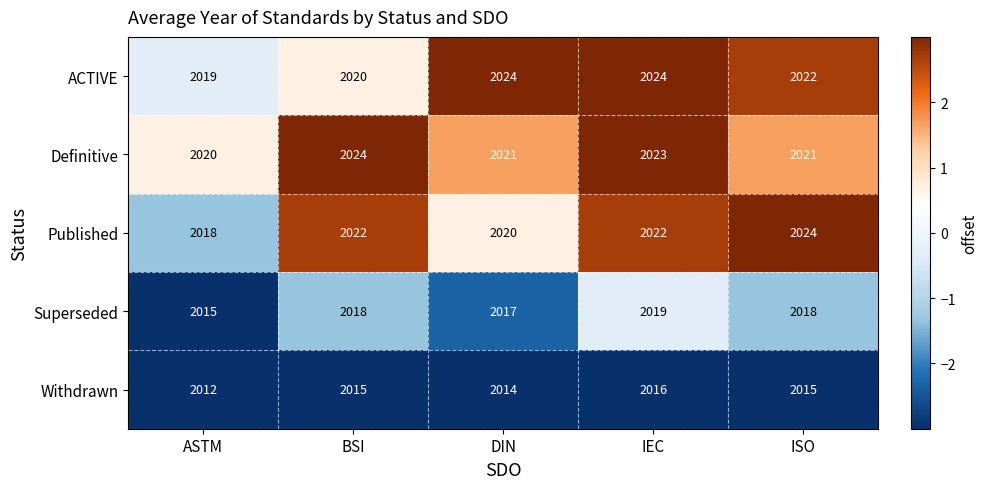

Count the number of data series in this chart.

5